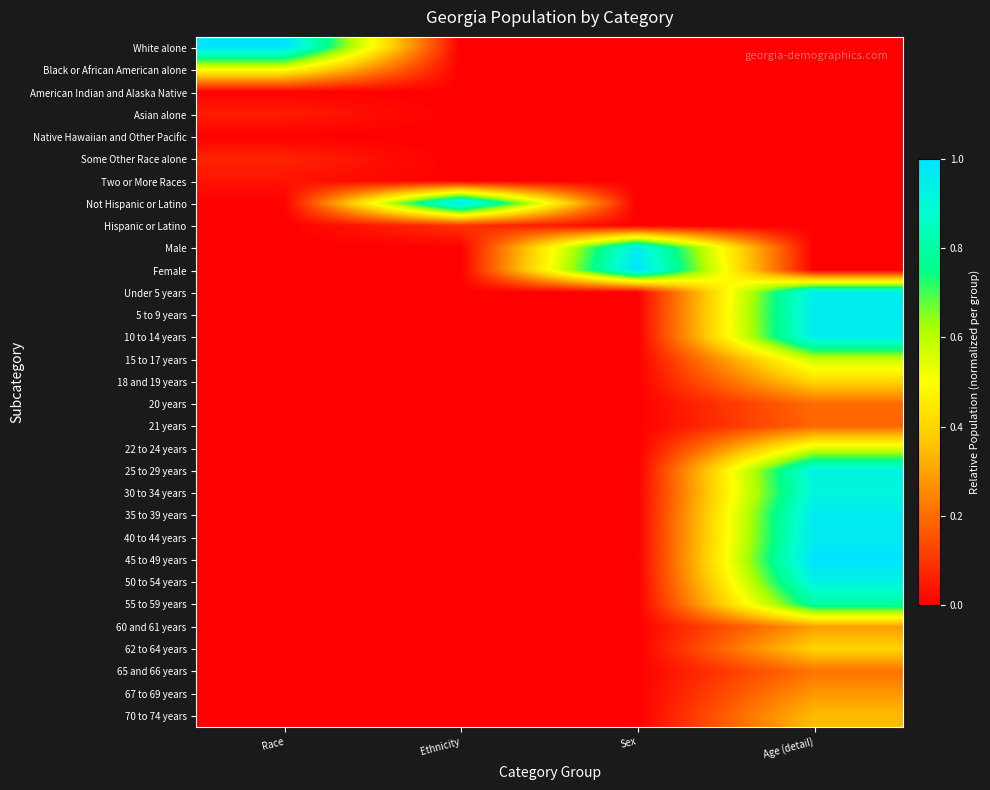

Reading left to right, transcribe all the data shown in this chart.

White alone: Race=1.0	Ethnicity=0.0	Sex=0.0	Age (detail)=0.0
Black or African American alone: Race=0.5	Ethnicity=0.0	Sex=0.0	Age (detail)=0.0
American Indian and Alaska Native: Race=0.0	Ethnicity=0.0	Sex=0.0	Age (detail)=0.0
Asian alone: Race=0.1	Ethnicity=0.0	Sex=0.0	Age (detail)=0.0
Native Hawaiian and Other Pacific: Race=0.0	Ethnicity=0.0	Sex=0.0	Age (detail)=0.0
Some Other Race alone: Race=0.1	Ethnicity=0.0	Sex=0.0	Age (detail)=0.0
Two or More Races: Race=0.0	Ethnicity=0.0	Sex=0.0	Age (detail)=0.0
Not Hispanic or Latino: Race=0.0	Ethnicity=1.0	Sex=0.0	Age (detail)=0.0
Hispanic or Latino: Race=0.0	Ethnicity=0.1	Sex=0.0	Age (detail)=0.0
Male: Race=0.0	Ethnicity=0.0	Sex=1.0	Age (detail)=0.0
Female: Race=0.0	Ethnicity=0.0	Sex=1.0	Age (detail)=0.0
Under 5 years: Race=0.0	Ethnicity=0.0	Sex=0.0	Age (detail)=1.0
5 to 9 years: Race=0.0	Ethnicity=0.0	Sex=0.0	Age (detail)=1.0
10 to 14 years: Race=0.0	Ethnicity=0.0	Sex=0.0	Age (detail)=1.0
15 to 17 years: Race=0.0	Ethnicity=0.0	Sex=0.0	Age (detail)=0.6
18 and 19 years: Race=0.0	Ethnicity=0.0	Sex=0.0	Age (detail)=0.4
20 years: Race=0.0	Ethnicity=0.0	Sex=0.0	Age (detail)=0.2
21 years: Race=0.0	Ethnicity=0.0	Sex=0.0	Age (detail)=0.2
22 to 24 years: Race=0.0	Ethnicity=0.0	Sex=0.0	Age (detail)=0.6
25 to 29 years: Race=0.0	Ethnicity=0.0	Sex=0.0	Age (detail)=0.9
30 to 34 years: Race=0.0	Ethnicity=0.0	Sex=0.0	Age (detail)=0.9
35 to 39 years: Race=0.0	Ethnicity=0.0	Sex=0.0	Age (detail)=1.0
40 to 44 years: Race=0.0	Ethnicity=0.0	Sex=0.0	Age (detail)=1.0
45 to 49 years: Race=0.0	Ethnicity=0.0	Sex=0.0	Age (detail)=1.0
50 to 54 years: Race=0.0	Ethnicity=0.0	Sex=0.0	Age (detail)=0.9
55 to 59 years: Race=0.0	Ethnicity=0.0	Sex=0.0	Age (detail)=0.8
60 and 61 years: Race=0.0	Ethnicity=0.0	Sex=0.0	Age (detail)=0.3
62 to 64 years: Race=0.0	Ethnicity=0.0	Sex=0.0	Age (detail)=0.4
65 and 66 years: Race=0.0	Ethnicity=0.0	Sex=0.0	Age (detail)=0.2
67 to 69 years: Race=0.0	Ethnicity=0.0	Sex=0.0	Age (detail)=0.3
70 to 74 years: Race=0.0	Ethnicity=0.0	Sex=0.0	Age (detail)=0.3